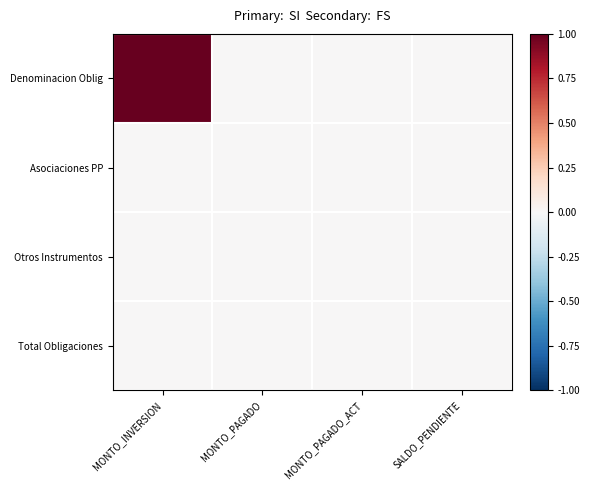

Reading right to left, what are all the values shown in this chart?

Denominacion Oblig: SALDO_PENDIENTE=0	MONTO_PAGADO_ACT=0	MONTO_PAGADO=0	MONTO_INVERSION=1
Asociaciones PP: SALDO_PENDIENTE=0	MONTO_PAGADO_ACT=0	MONTO_PAGADO=0	MONTO_INVERSION=0
Otros Instrumentos: SALDO_PENDIENTE=0	MONTO_PAGADO_ACT=0	MONTO_PAGADO=0	MONTO_INVERSION=0
Total Obligaciones: SALDO_PENDIENTE=0	MONTO_PAGADO_ACT=0	MONTO_PAGADO=0	MONTO_INVERSION=0